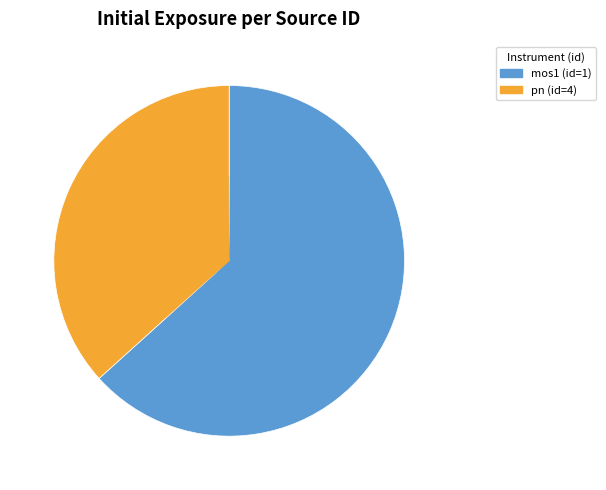

True or false: pn (id=4) accounts for 37% of the total.

True